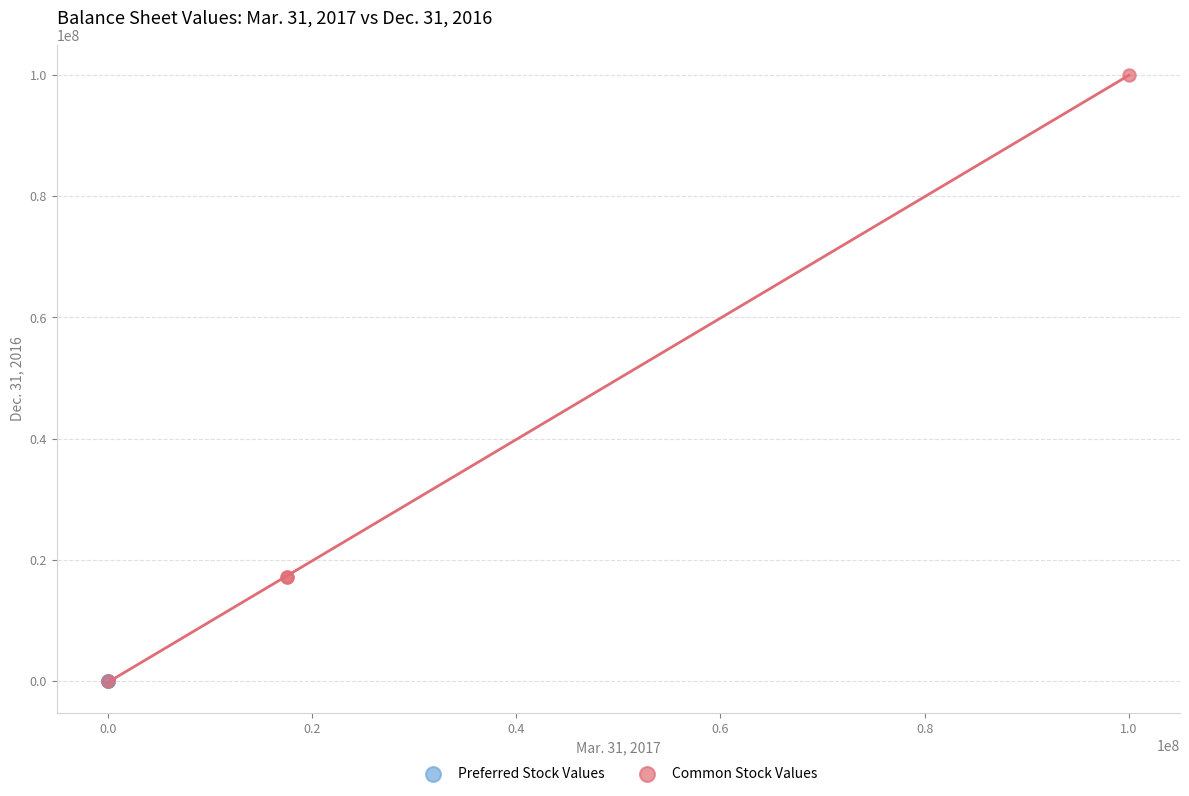

Which series reaches the maximum Y coordinate?

Common Stock Values